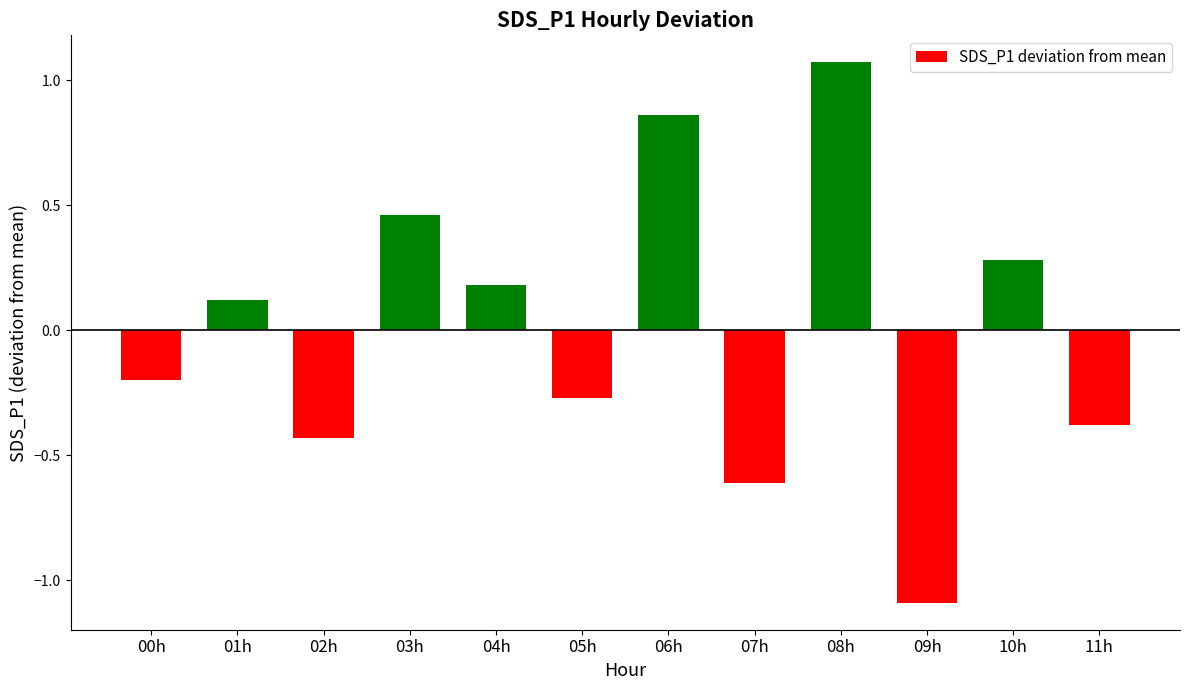

How many bars are there in total?

12